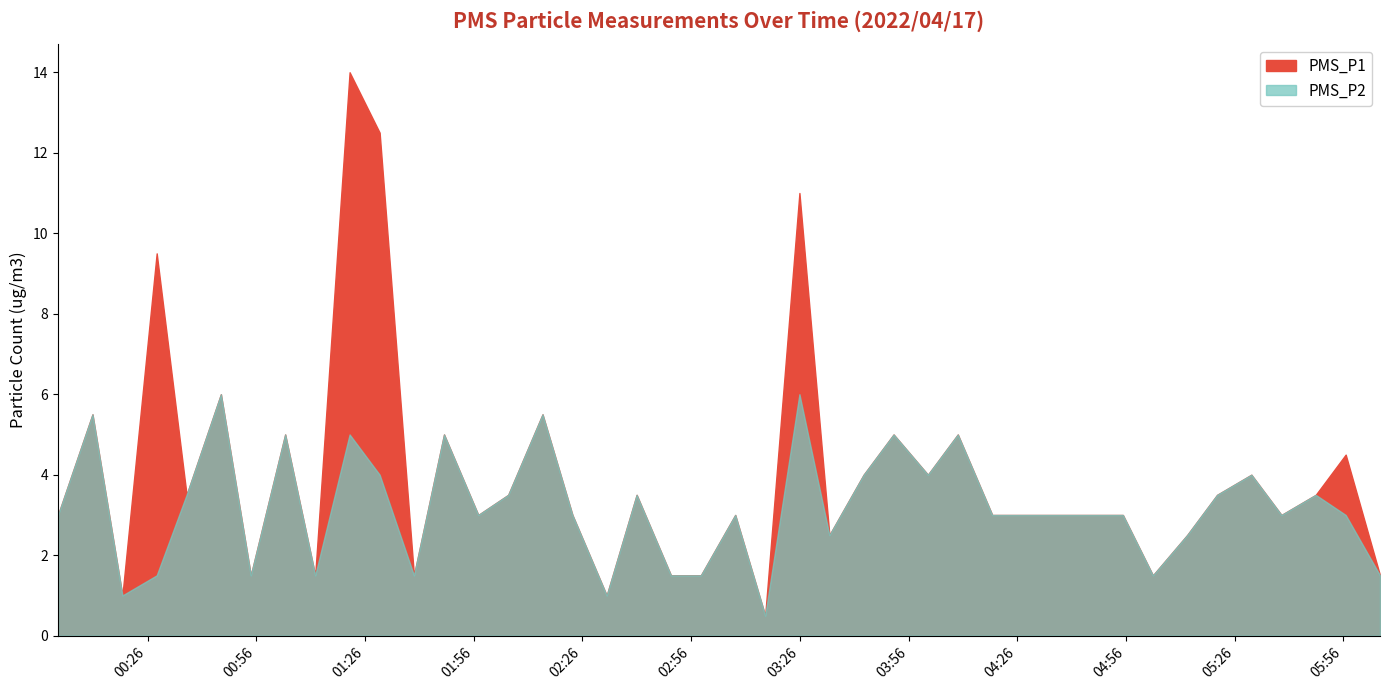

Where is the first local maximum for PMS_P1?

2022/04/17 00:10:49